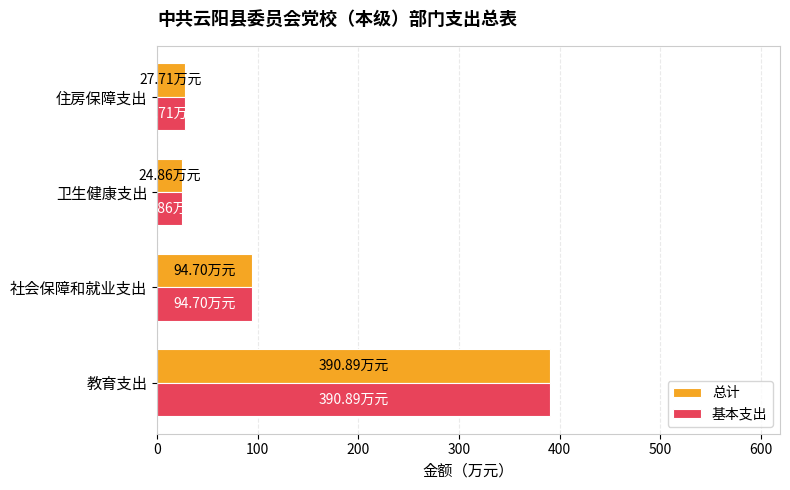

What is the sum of the 总计 values at 教育支出 and 卫生健康支出?

415.8